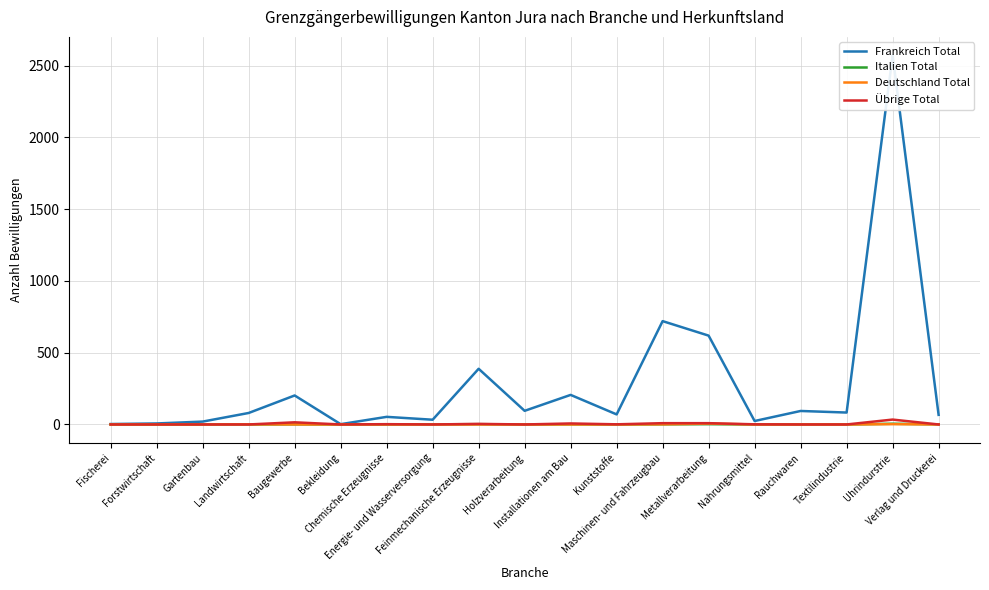

The value of Übrige Total at Uhrindurstrie is 47. True or false?

False